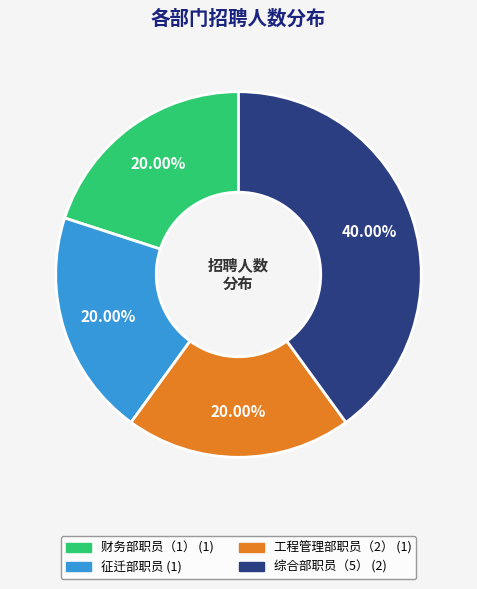

Which slice is the largest?

综合部职员（5）